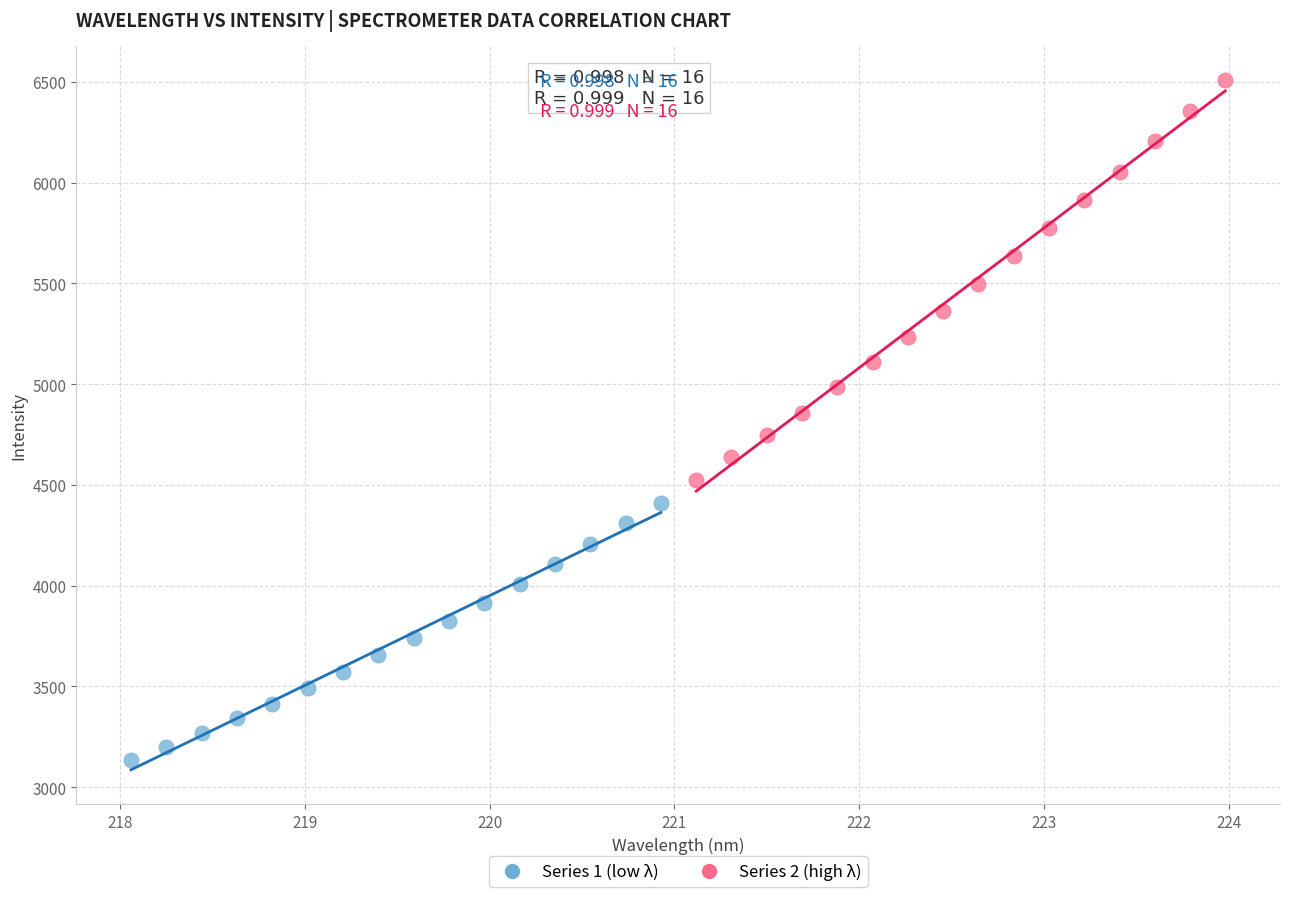

Which series contains the lowest Y value?

Series 1 (low λ)